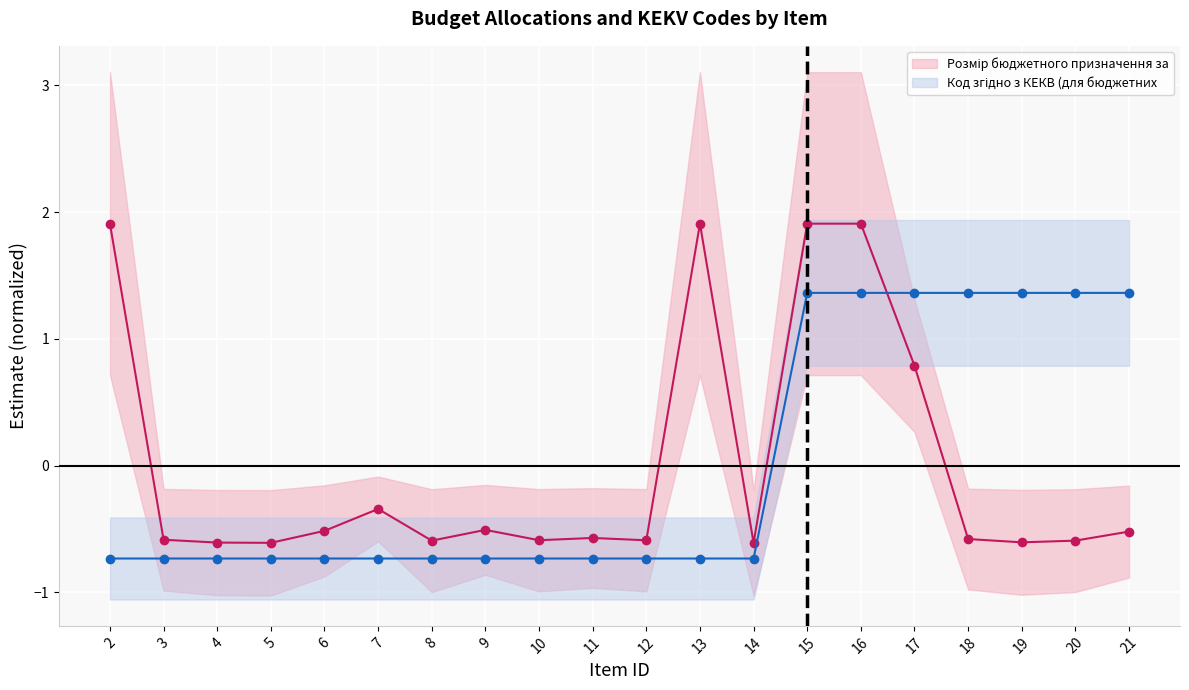

At which label does Код згідно з КЕКВ (для бюджетних reach its minimum?

2